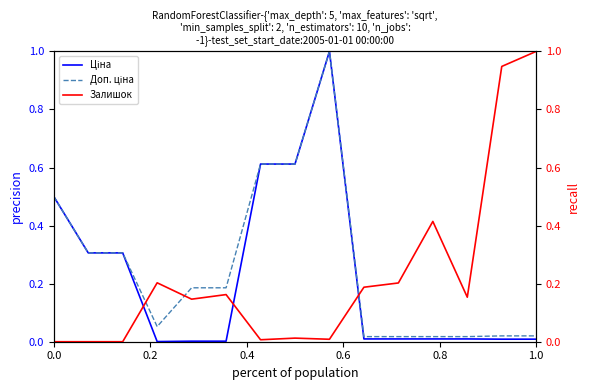

Reading right to left, extract all data points from this chart.

Ціна: 0.0	0.0	0.0	0.0	0.0	0.0	1.0	0.6	0.6	0.0	0.0	0.0	0.3	0.3	0.5
Доп. ціна: 0.0	0.0	0.0	0.0	0.0	0.0	1.0	0.6	0.6	0.2	0.2	0.1	0.3	0.3	0.5
Залишок: 1.0	0.9	0.2	0.4	0.2	0.2	0.0	0.0	0.0	0.2	0.1	0.2	0.0	0.0	0.0